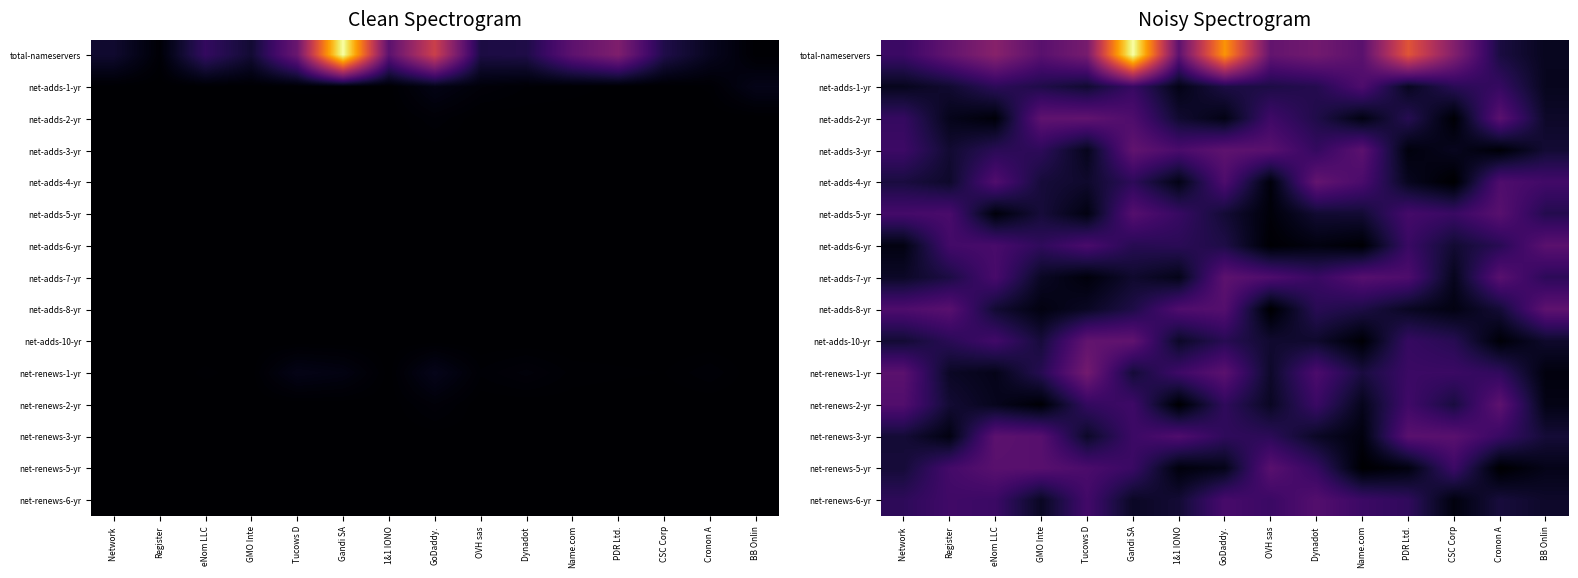

At 1&1 IONO, list the series in order from largest to smallest.

total-nameservers, net-adds-8-yr, net-renews-3-yr, net-adds-3-yr, net-renews-1-yr, net-adds-5-yr, net-adds-6-yr, net-renews-6-yr, net-adds-2-yr, net-adds-10-yr, net-adds-7-yr, net-adds-1-yr, net-adds-4-yr, net-renews-5-yr, net-renews-2-yr